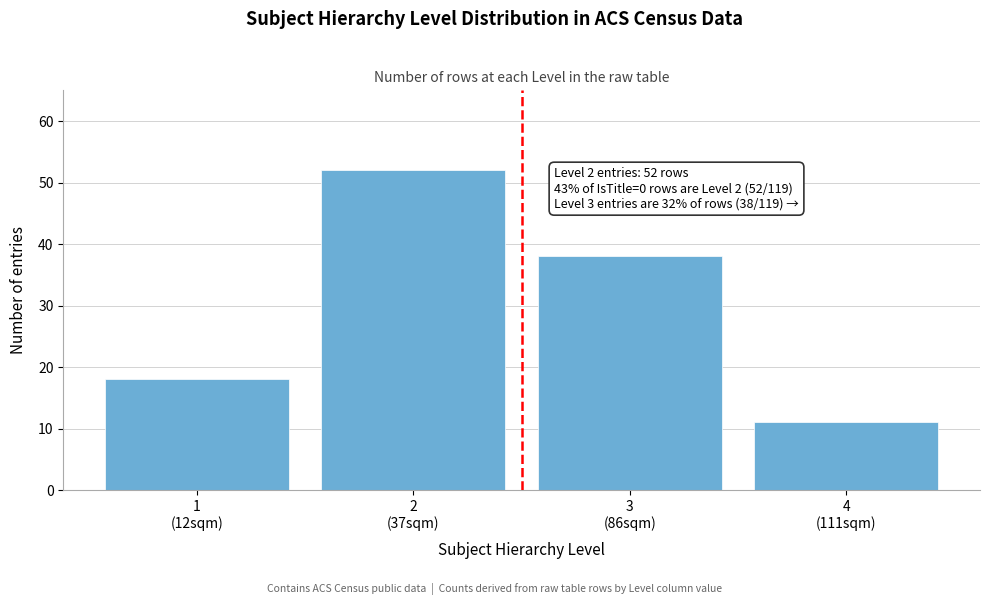

Reading left to right, extract all data points from this chart.

18	52	38	11